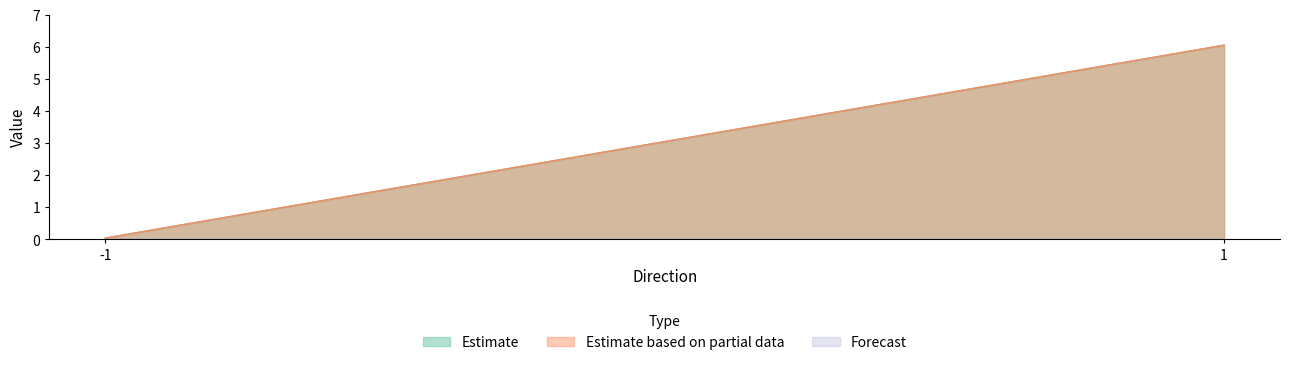

Is the value of Forecast at -1 greater than the value of Estimate based on partial data at -1?

No